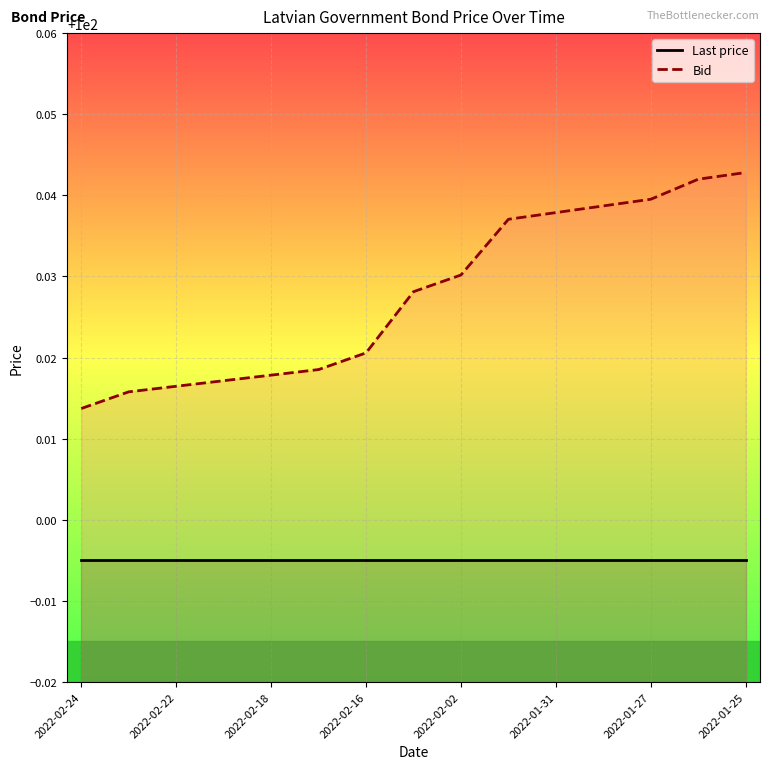

What is the smallest value displayed?

100.0